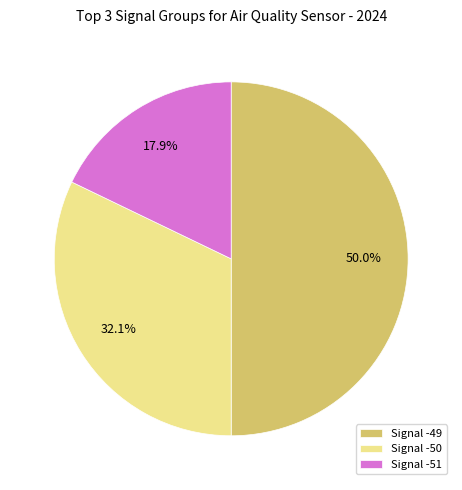

Which slice represents more than half of the pie?

Signal -49